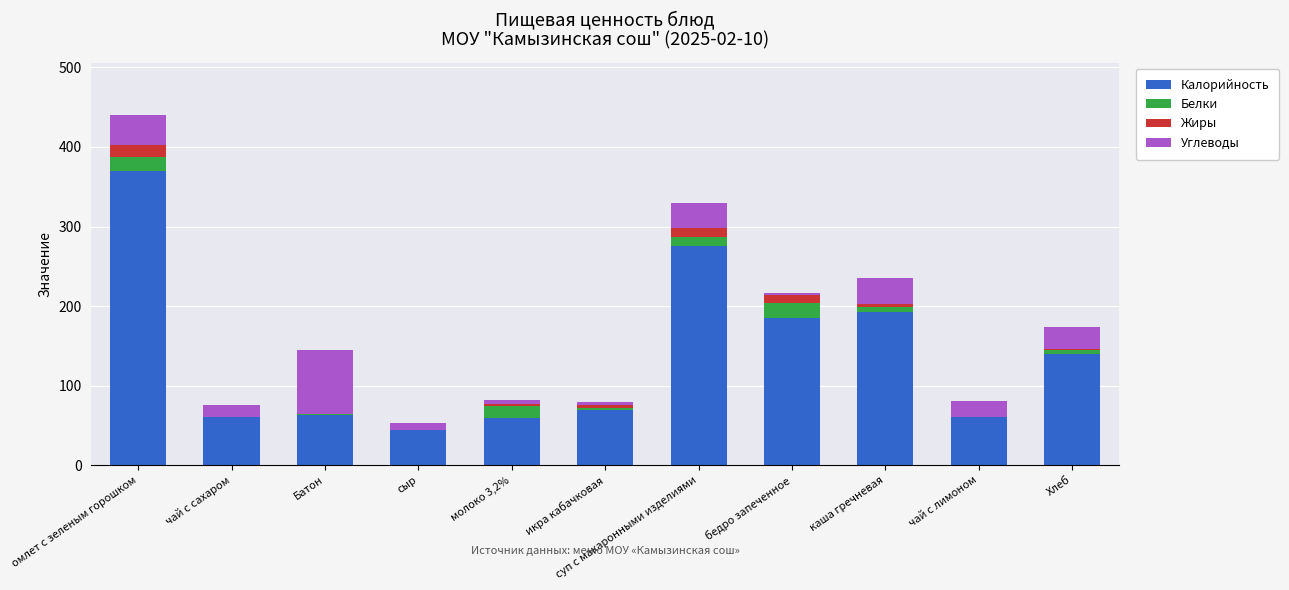

The Калорийность series shows 193.0 at каша гречневая. True or false?

True